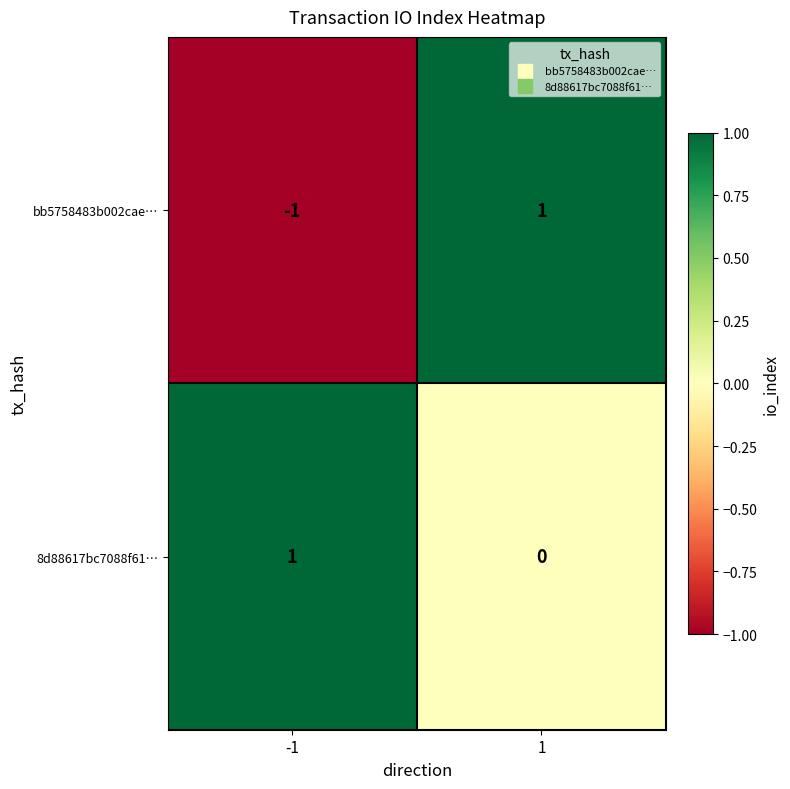

Is it true that 8d88617bc7088f61… equals -1 at 1?

False